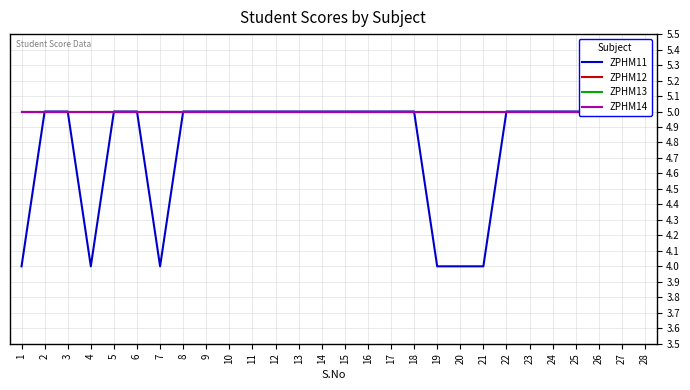

What is the value of the ZPHM13 point at the 2nd from the left?

5